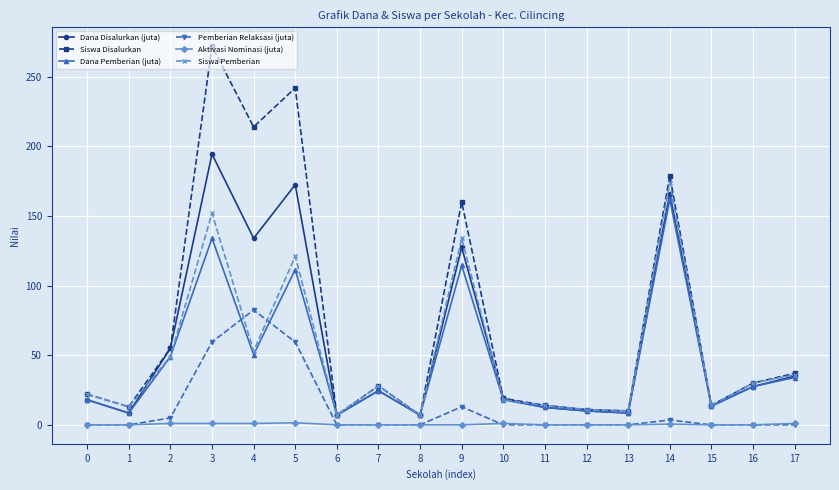

What are all the series names shown in the legend?

Dana Disalurkan (juta), Siswa Disalurkan, Dana Pemberian (juta), Pemberian Relaksasi (juta), Aktivasi Nominasi (juta), Siswa Pemberian